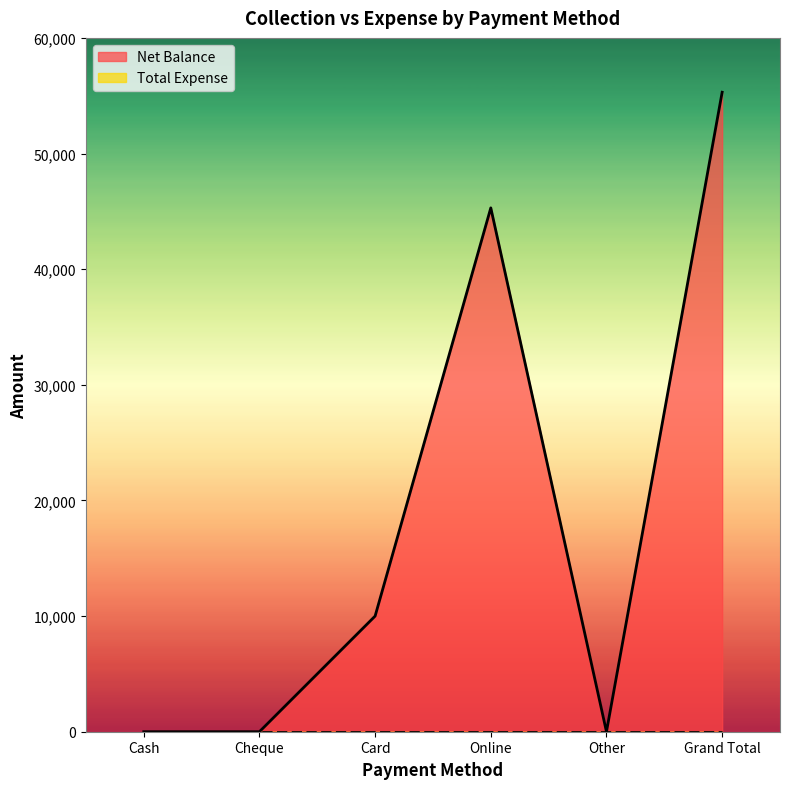

Which has a higher value, Card or Grand Total?

Grand Total